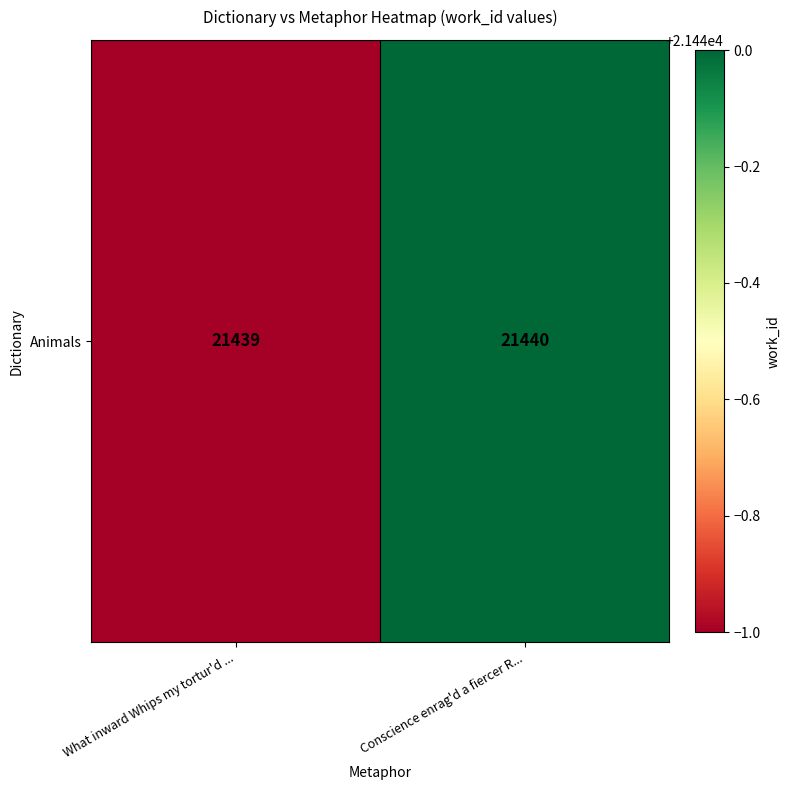

What is the difference between the maximum and minimum values?

1